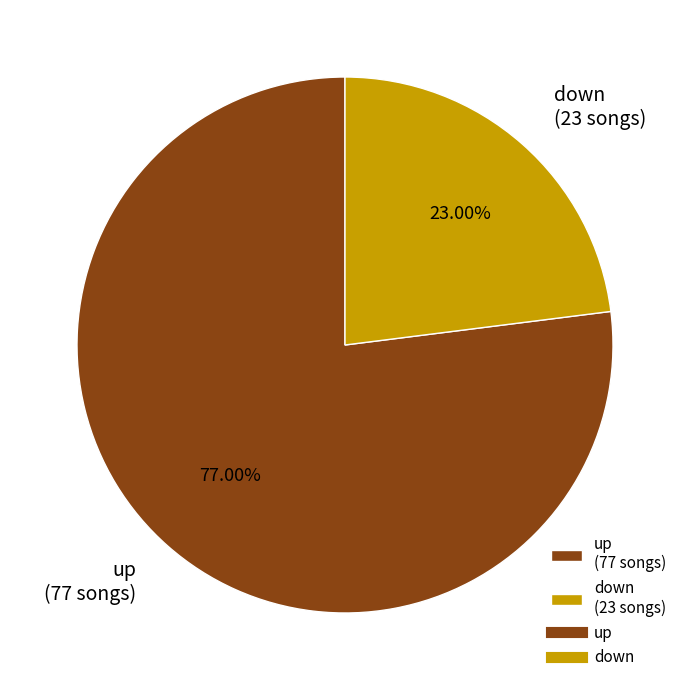

How much of the chart is everything except up?

23.0%